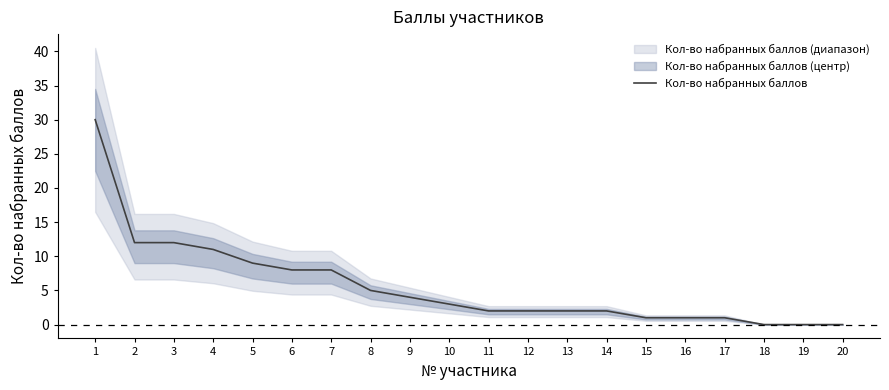

Reading right to left, what are all the values shown in this chart?

20=0	19=0	18=0	17=1	16=1	15=1	14=2	13=2	12=2	11=2	10=3	9=4	8=5	7=8	6=8	5=9	4=11	3=12	2=12	1=30